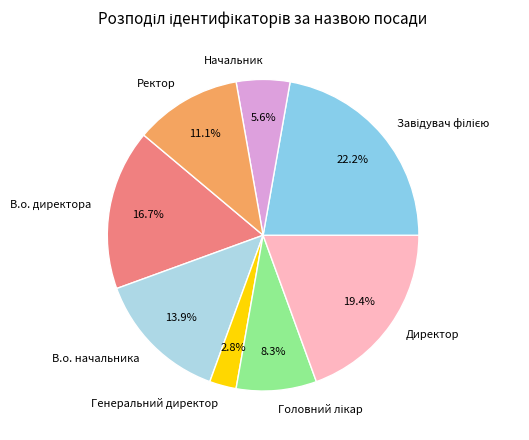

True or false: В.о. директора accounts for 17% of the total.

True